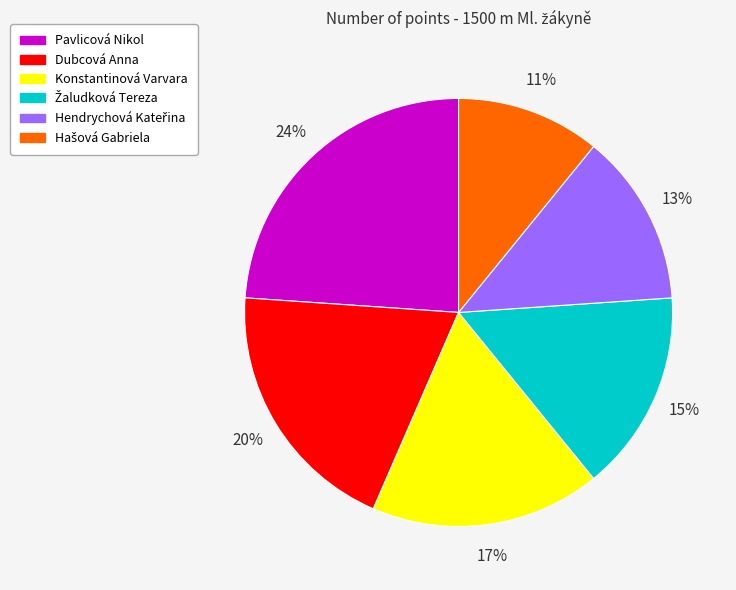

Which category has the biggest portion of the pie?

Pavlicová Nikol